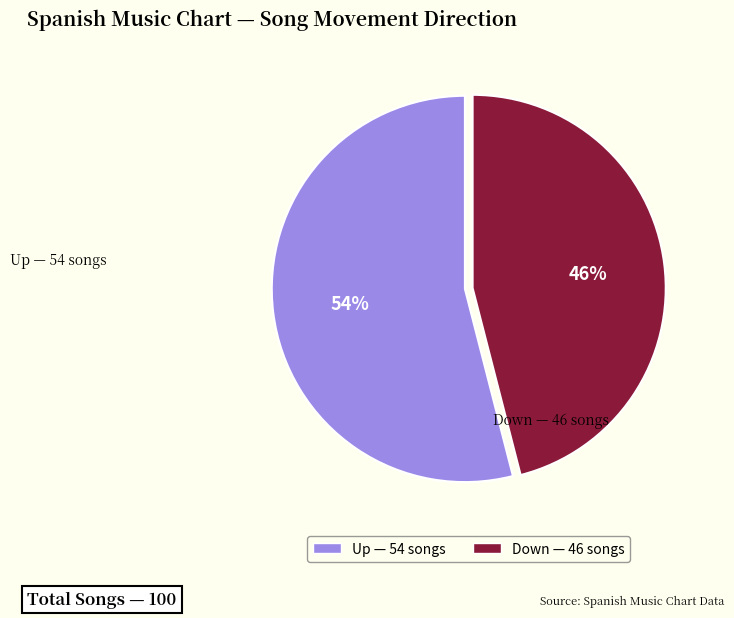

Does Up represent more than half of the total?

Yes